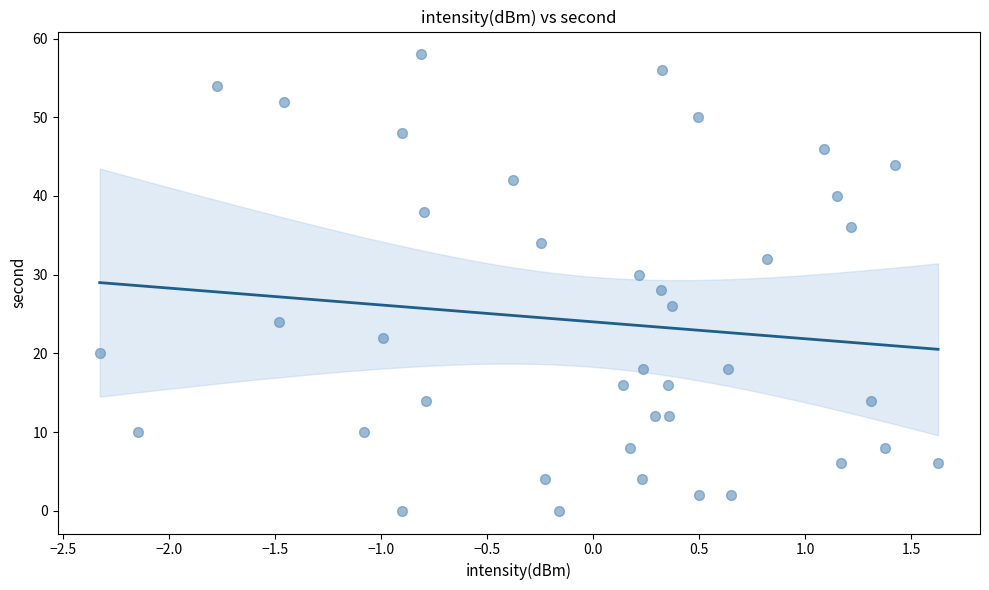

What is the range of Y values (max minus min)?

58